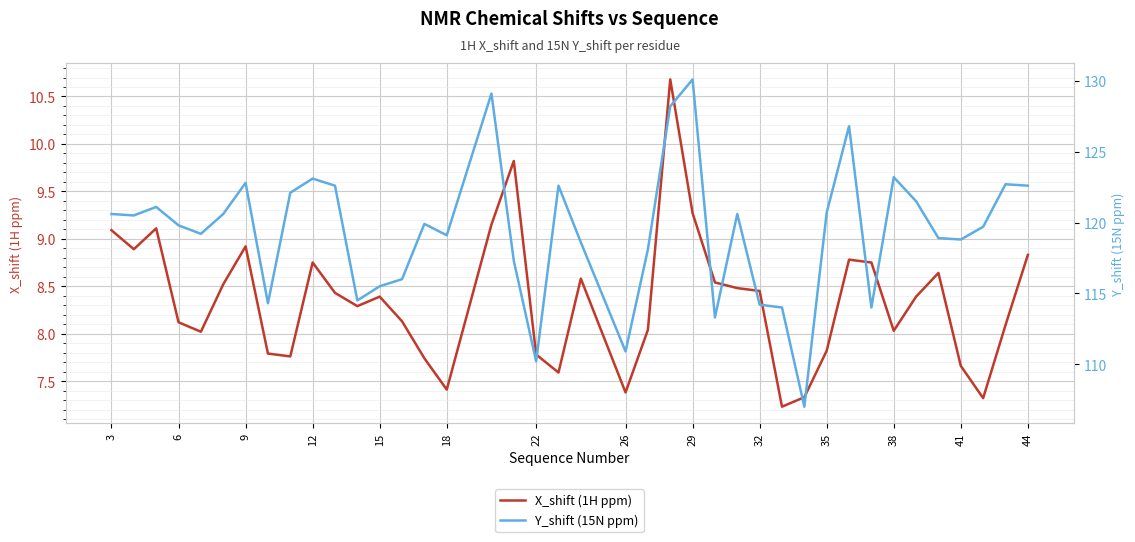

Which series has the largest total across all categories?

Y_shift (15N ppm)